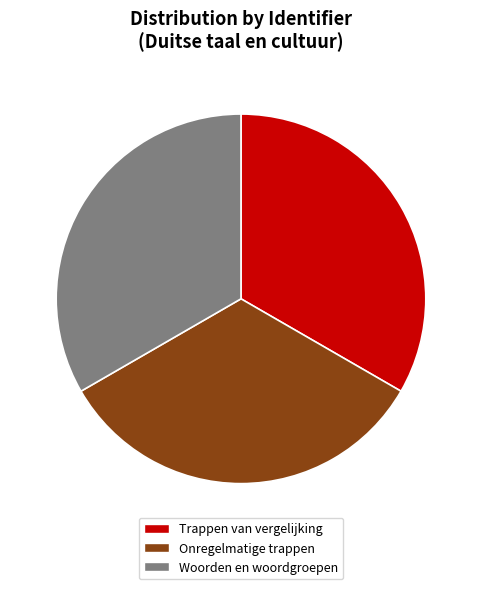

Is there any slice that represents more than half of the pie?

No